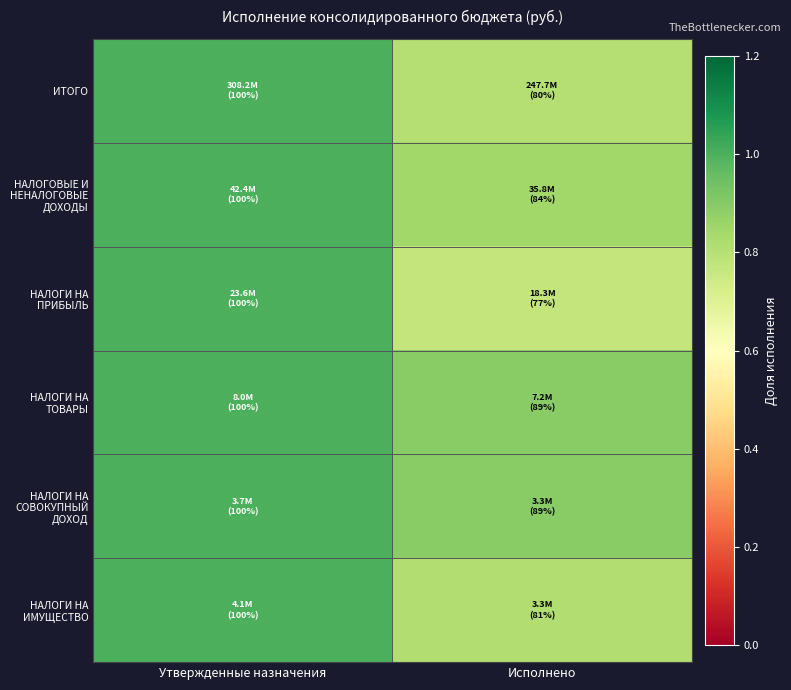

At which category is the sum across all series the highest?

Утвержденные назначения